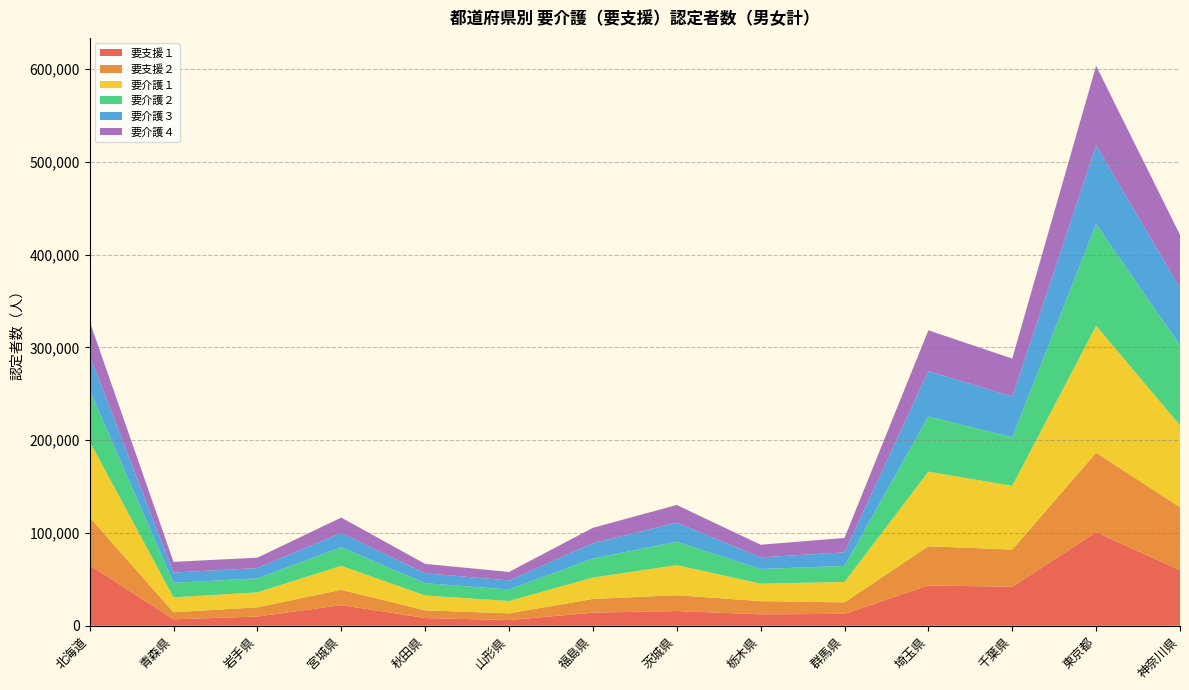

Reading right to left, list all the values displayed in this chart.

要支援１: 59904	100831	42025	43414	12819	12264	15823	14114	6095	8268	22219	9902	6894	65386
要支援２: 67835	85788	40030	42318	12368	14304	17088	14776	7276	8364	16515	9944	7614	51510
要介護１: 88336	136782	68796	80400	22020	18839	32412	23065	13266	15967	25853	16188	16123	81837
要介護２: 86230	109539	52346	59533	17269	15801	25304	20446	12496	13206	20051	15059	15671	55517
要介護３: 61665	85097	43877	48797	14684	12499	20554	16578	9704	10757	15443	11118	11032	37297
要介護４: 57505	85572	40940	44071	15452	13605	19005	16554	9153	10102	16535	11179	11518	36543